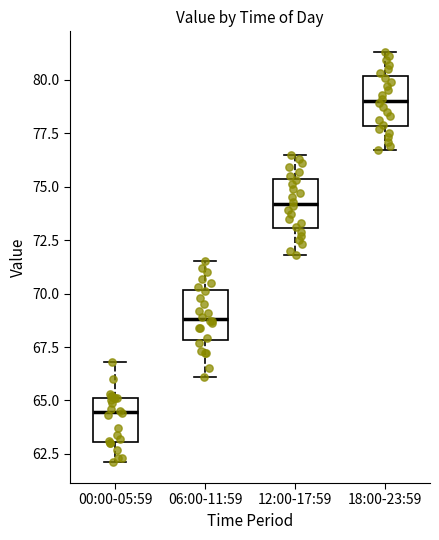

Reading left to right, read every box against the y-axis: the position of its median line, the range the box covers, and the ends of its whiskers. The values are not printed on the chart, so give them approximately, as read against the axis.

00:00-05:59: median 64.5, box 63.0 to 65.0, whiskers 62.0 to 67.0
06:00-11:59: median 69.0, box 68.0 to 70.0, whiskers 66.0 to 71.5
12:00-17:59: median 74.0, box 73.0 to 75.5, whiskers 72.0 to 76.5
18:00-23:59: median 79.0, box 78.0 to 80.0, whiskers 76.5 to 81.5